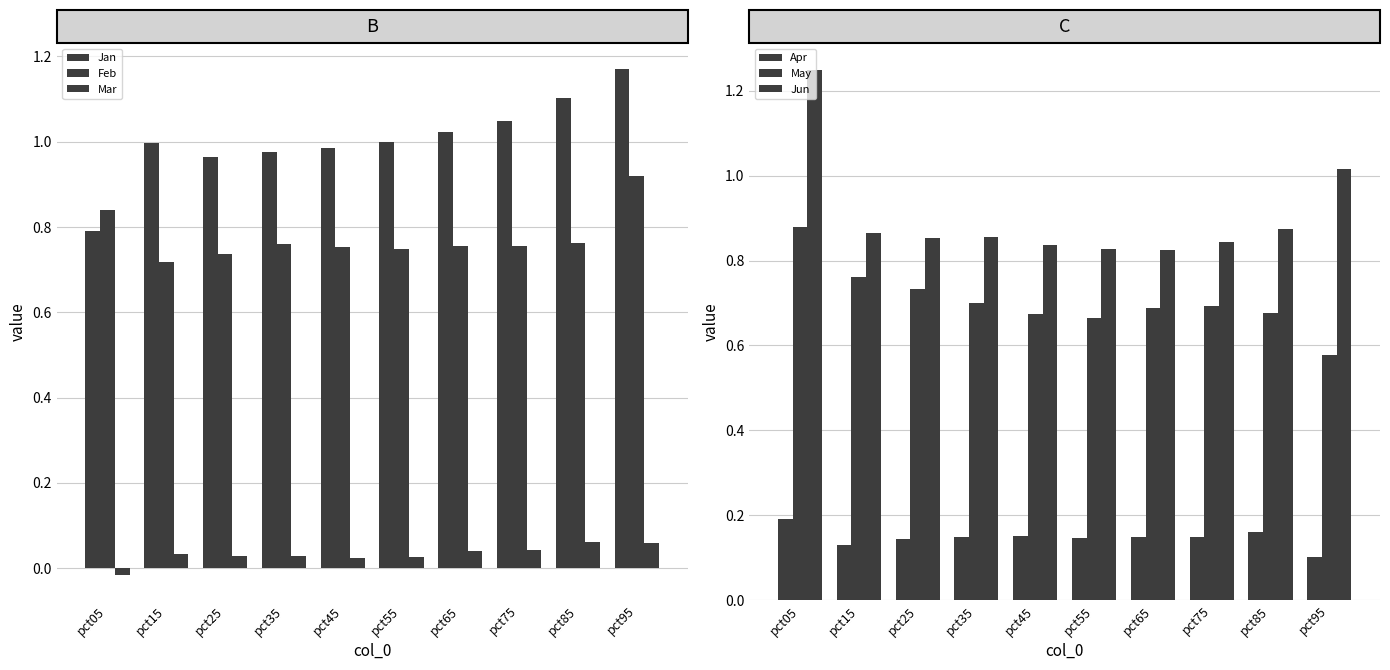

What is the average value of the May series?

0.7